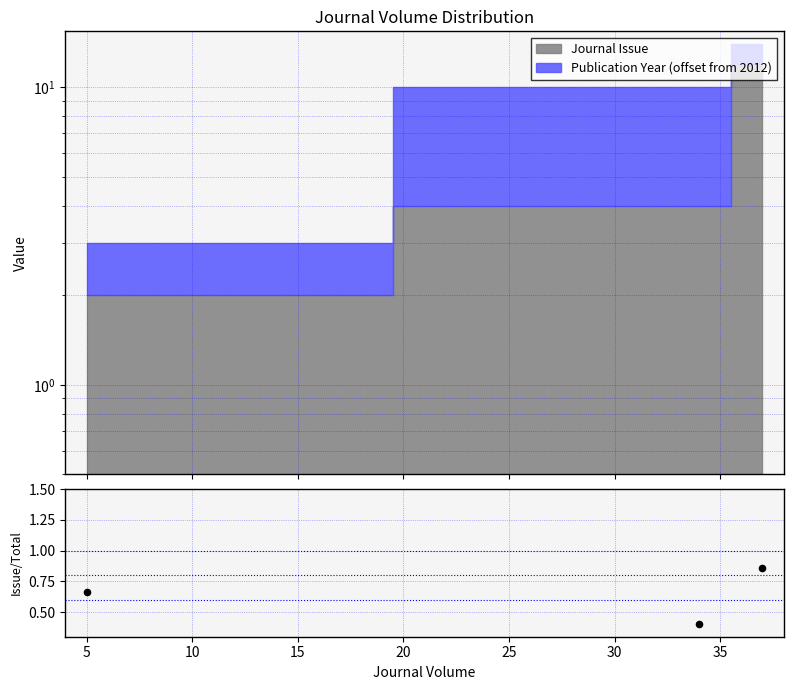

What is the change in value from 0 to 10?

+0.2